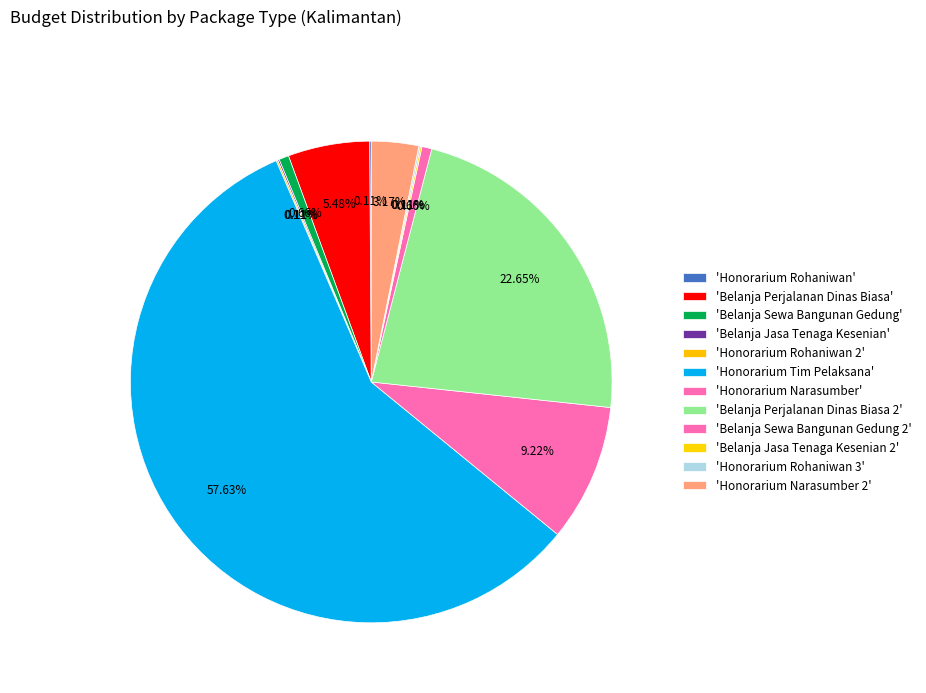

To the nearest percent, what is the average slice percentage?

8%